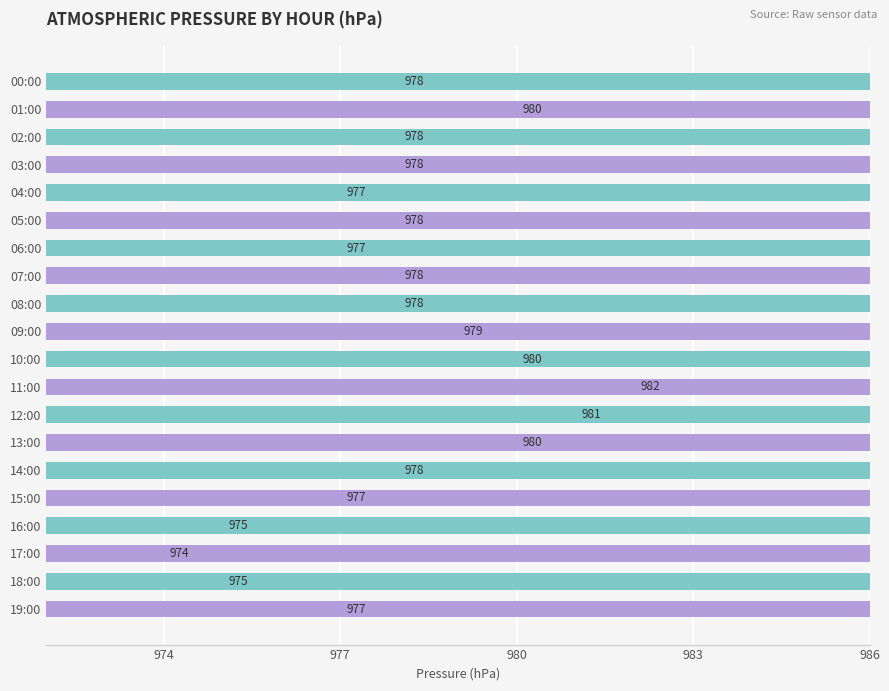

Count the values in the range 977 to 980.

15